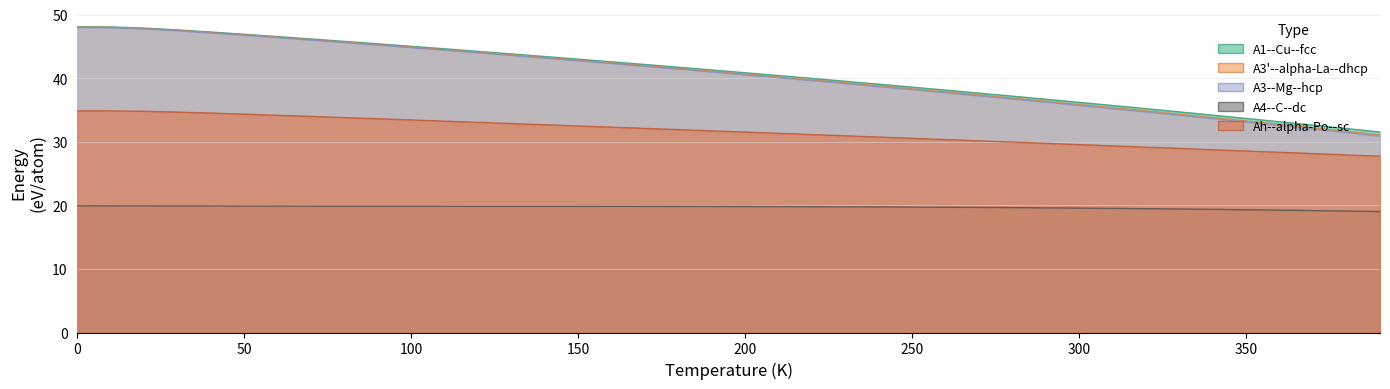

True or false: A3'--alpha-La--double-hcp a=3.4984 and A3--Mg--hcp a=3.4968 cross at least once.

False